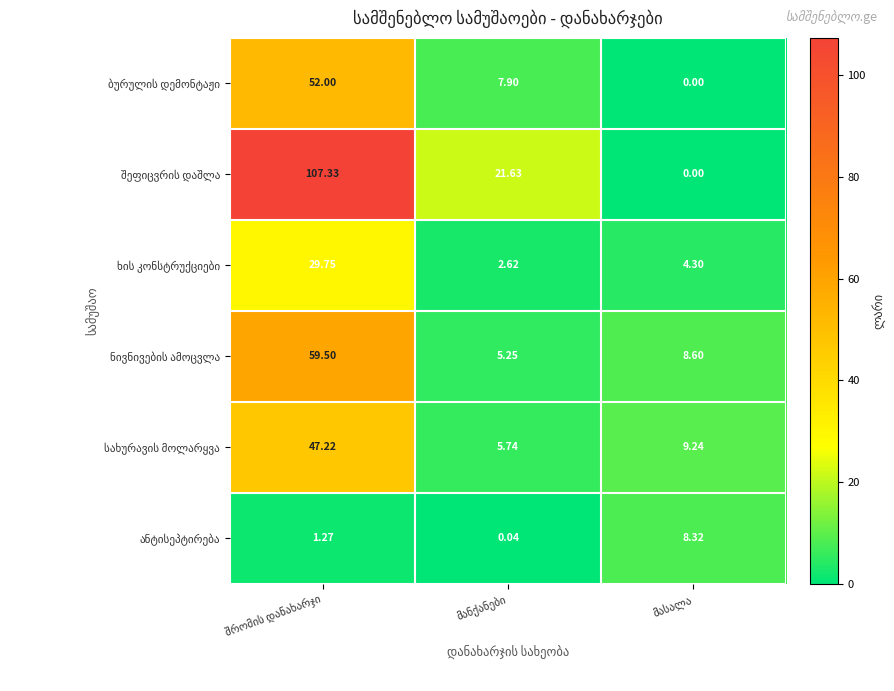

How many categories are shown in the chart?

3